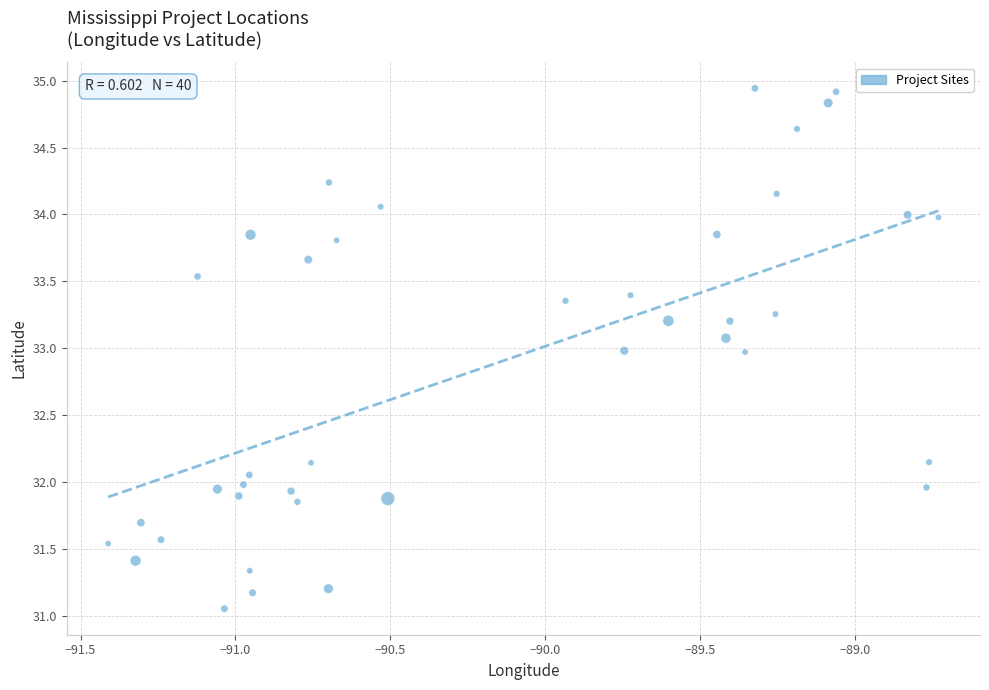

What is the range of Y values (max minus min)?

3.9